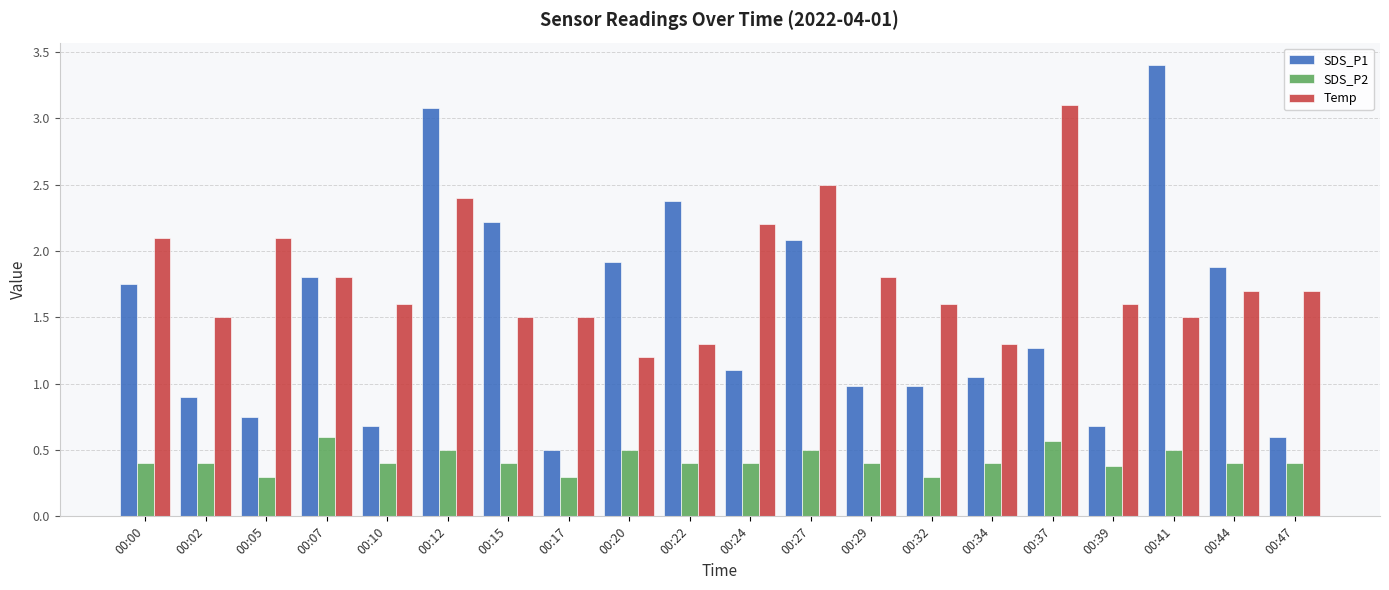

Is the value of SDS_P2 at 00:12 greater than the value of SDS_P1 at 00:27?

No